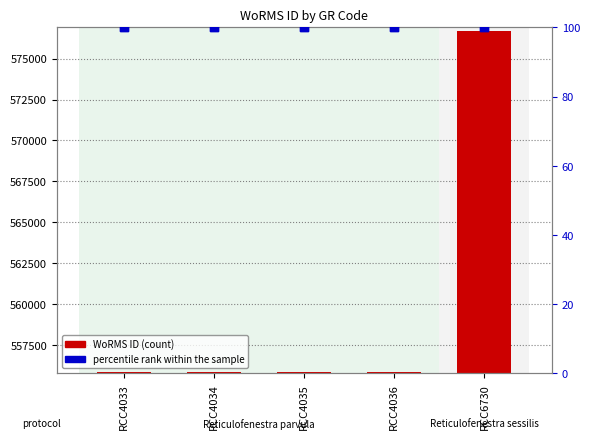

At how many categories does at least one series exceed 53772?

5